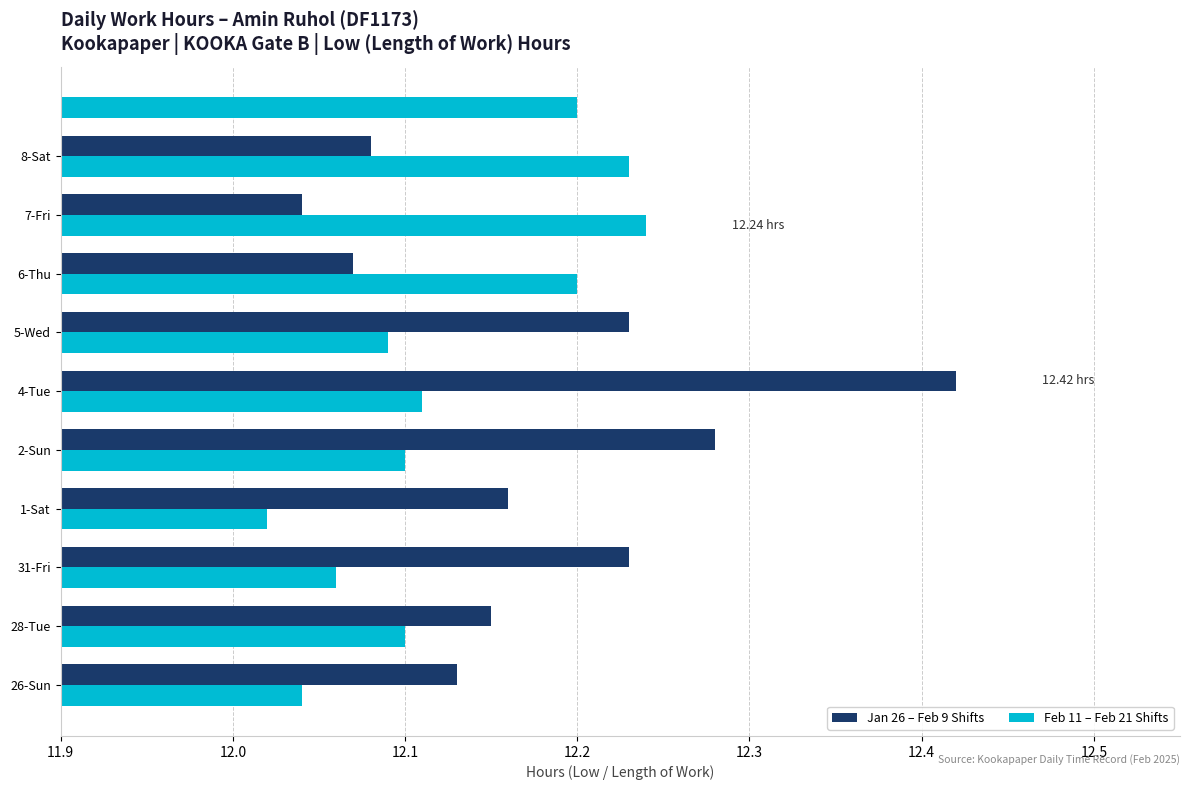

What is the smallest value displayed?

12.0